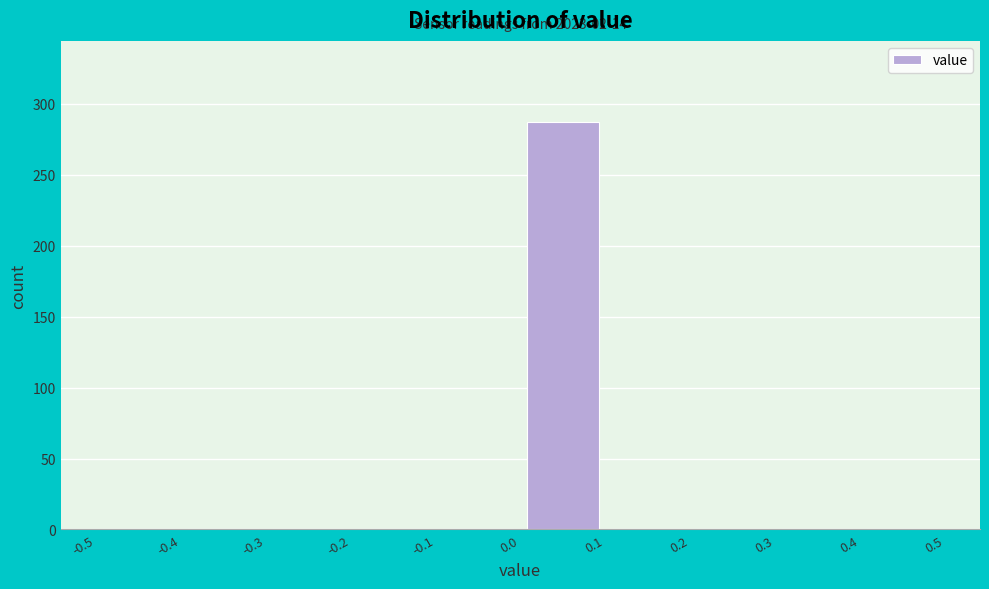

Over which range of the x-axis is the bar tallest?

0.0 to 0.1